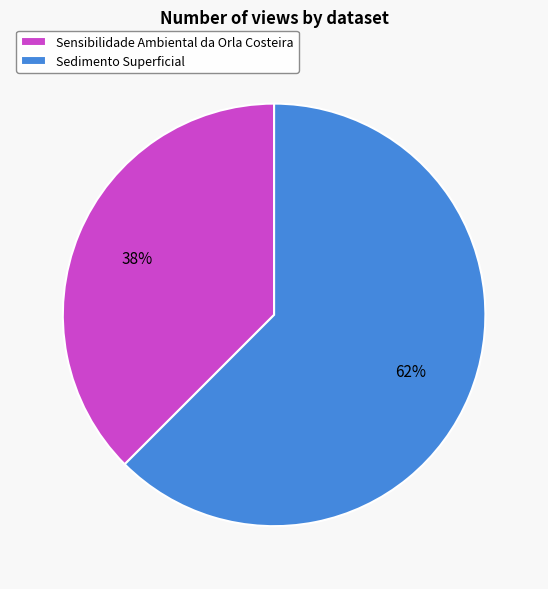

Between Sedimento Superficial and Sensibilidade Ambiental da Orla Costeira, which is larger?

Sedimento Superficial